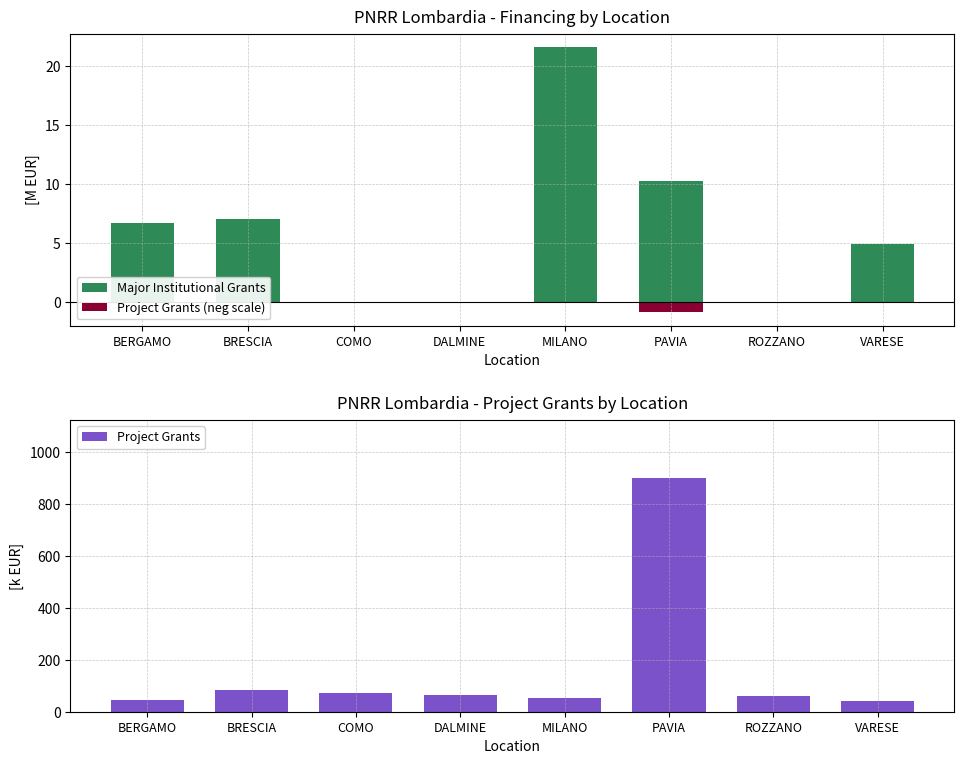

Rank the series by their maximum value, from lowest to highest.

Project Grants (neg scale), Major Institutional Grants, Project Grants